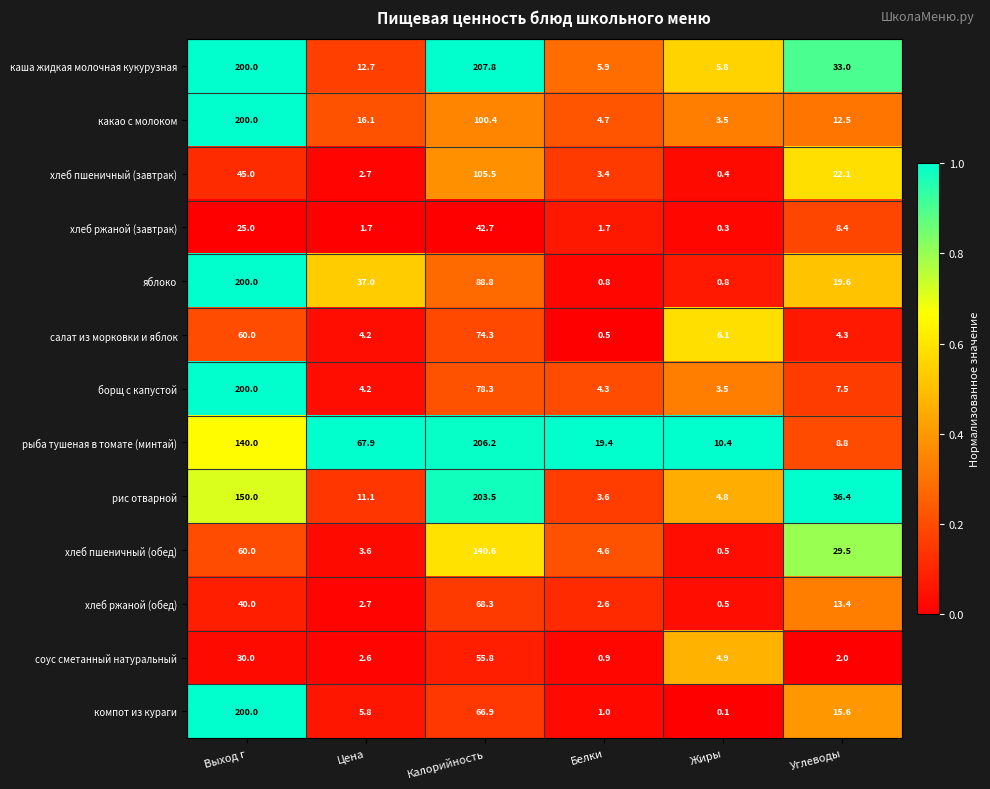

What is the sum of all соус сметанный натуральный values?

96.2